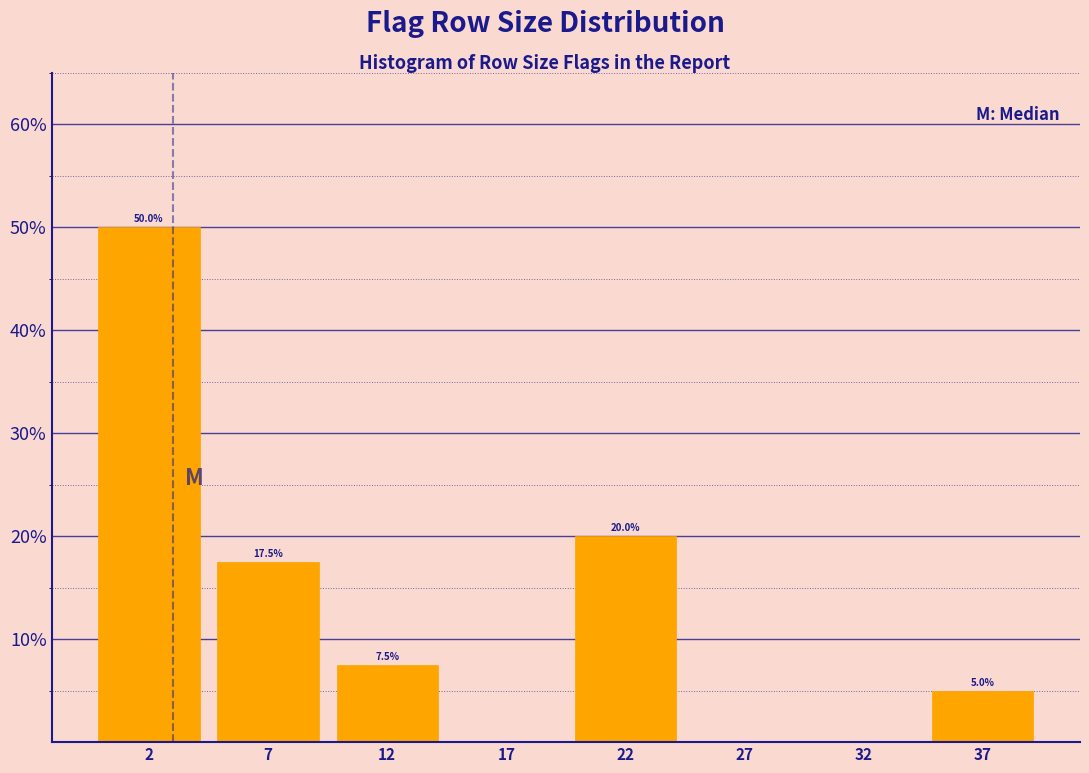

Over which range of the x-axis is the bar tallest?

-0.5 to 4.5